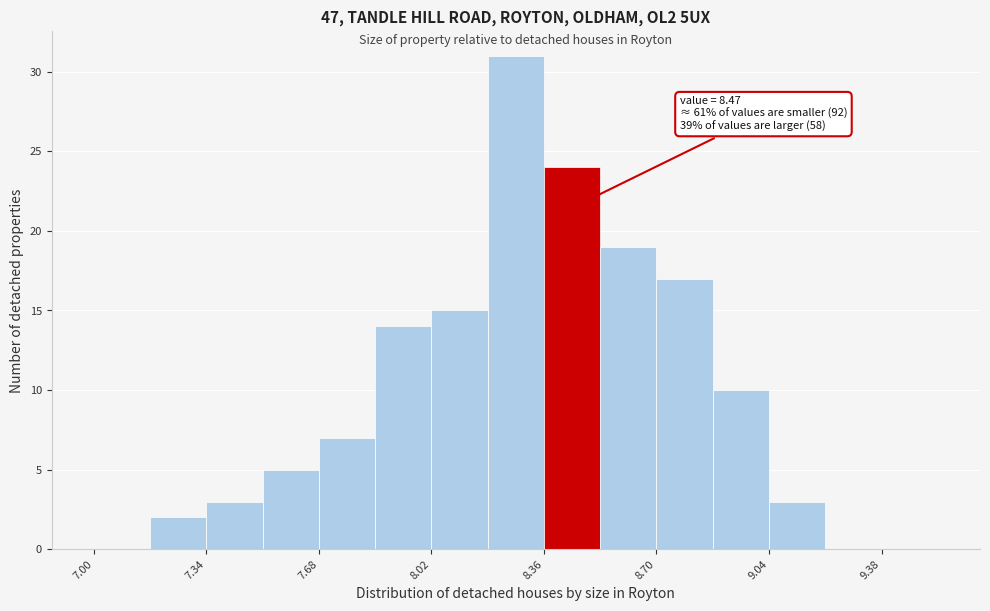

Read against the x-axis, roughly where is the centre of the tallest bar?

8.30